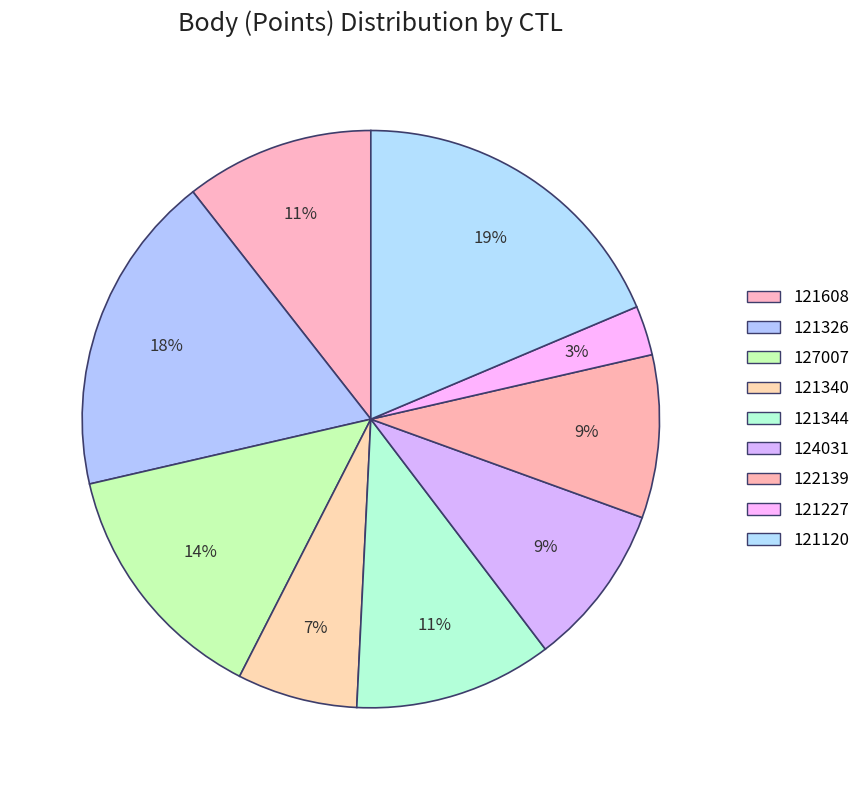

Does 124031 represent more than half of the total?

No